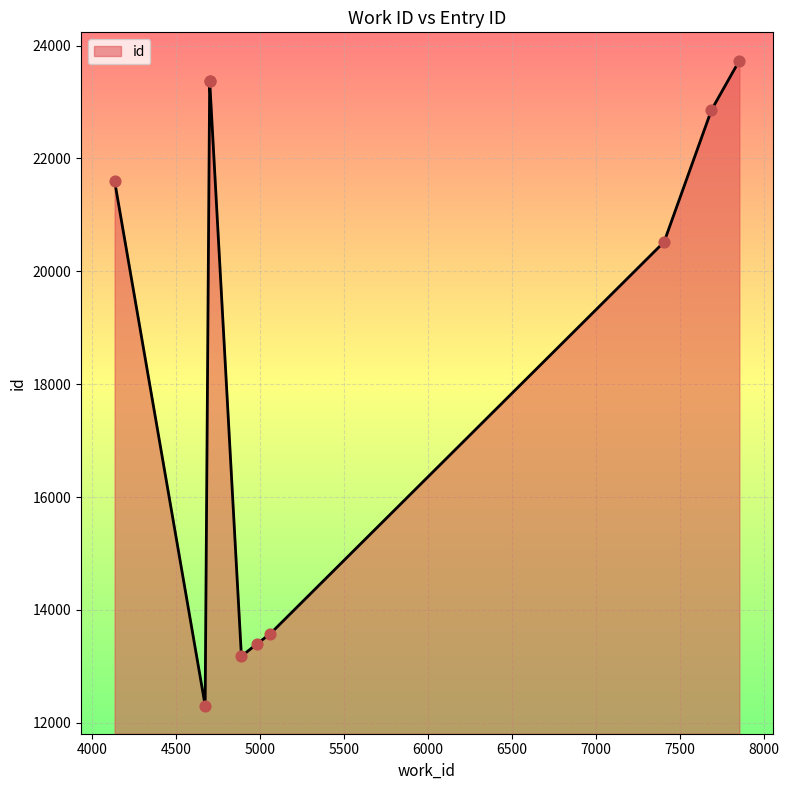

What is the change in value from 4136 to 7856?

+2137